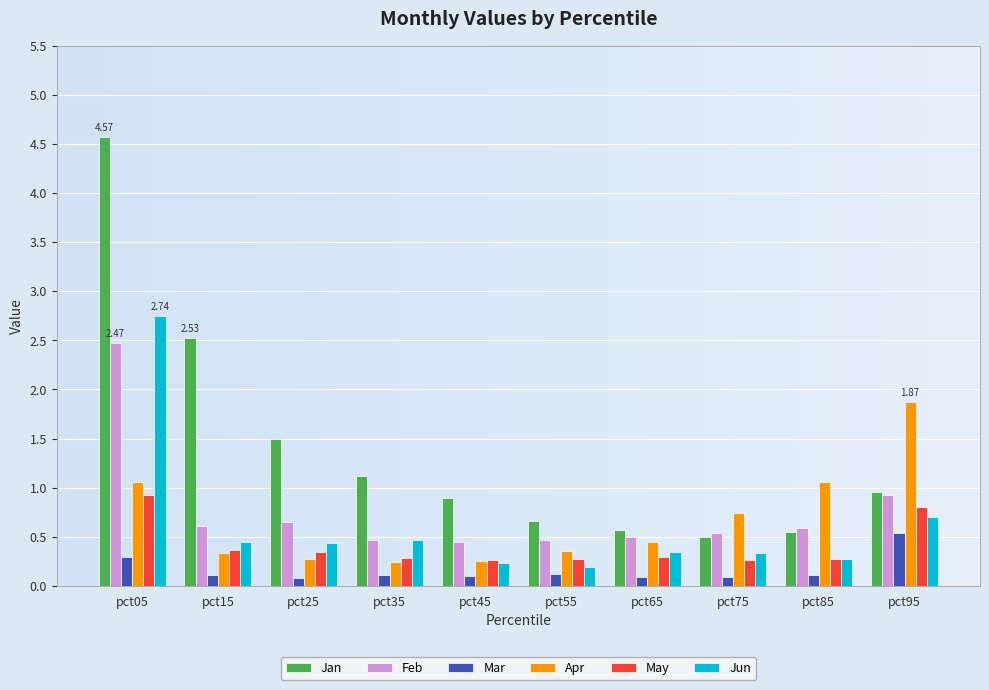

At which category is the sum across all series the highest?

pct05